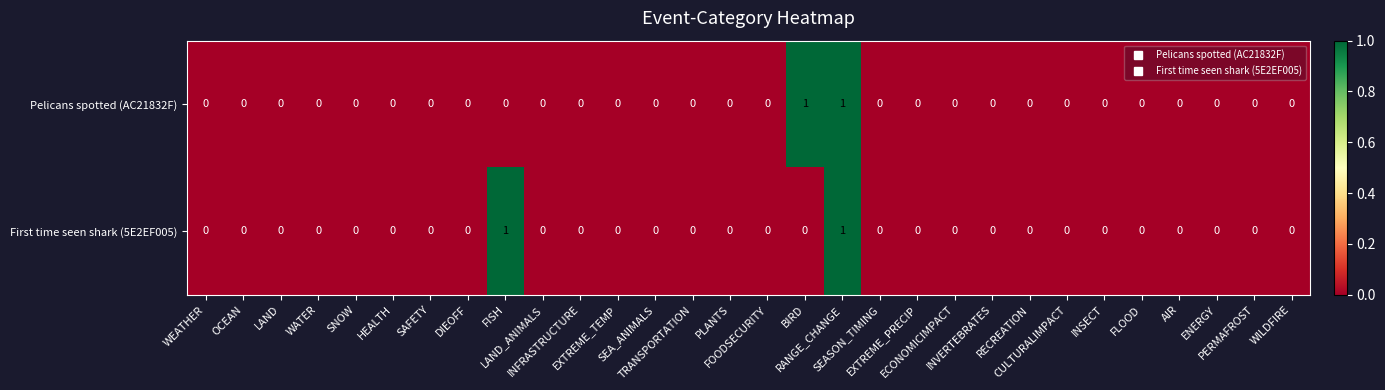

How many First time seen shark (5E2EF005) values are between 0 and 1?

30